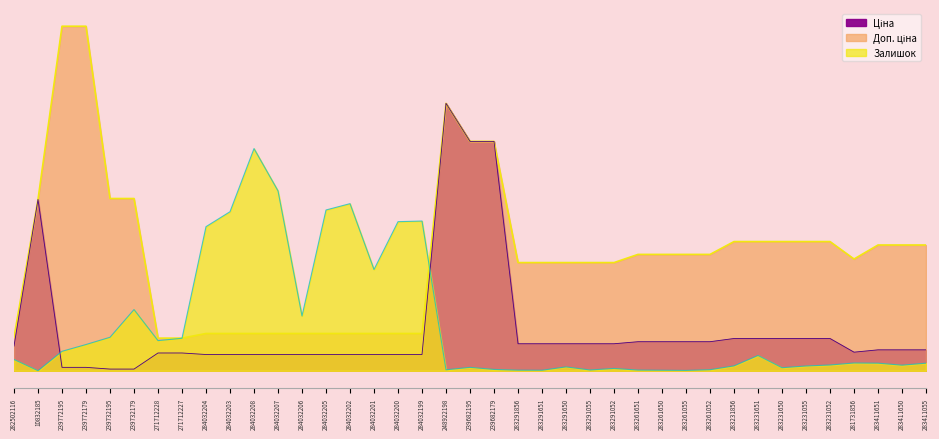

How many data points does each series have?

39